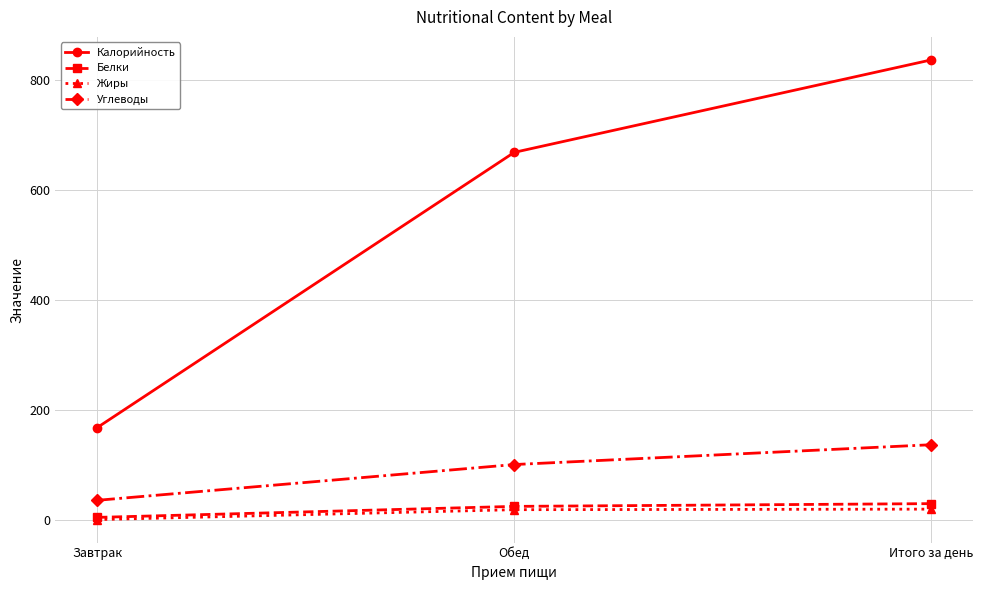

Which category has the lowest value in the Белки series?

Завтрак